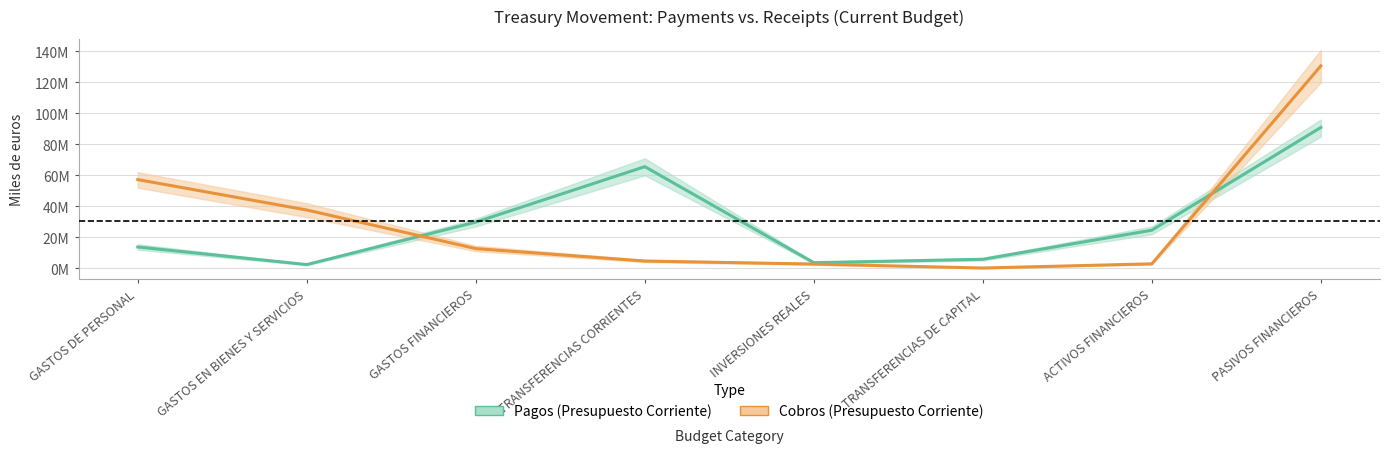

Which series has the largest range (max minus min)?

Cobros (Presupuesto Corriente)